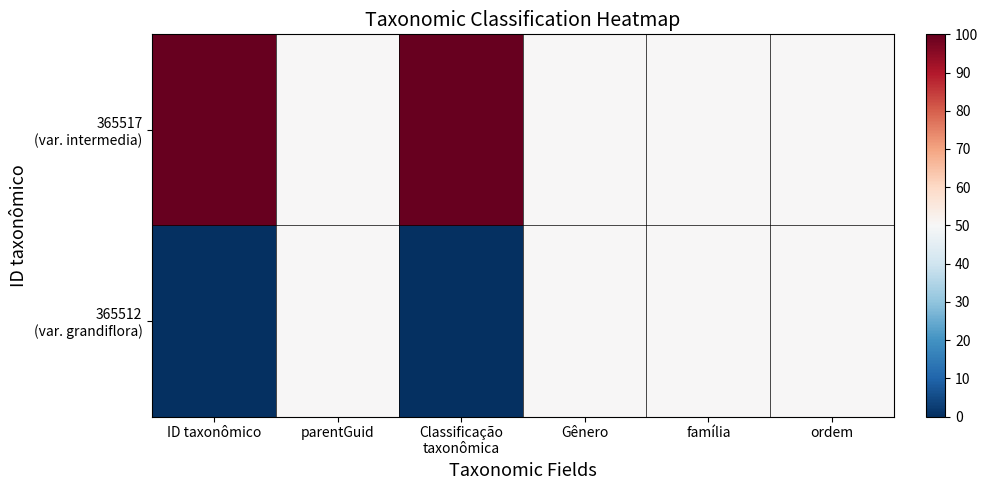

At how many categories does at least one series exceed 50?

2